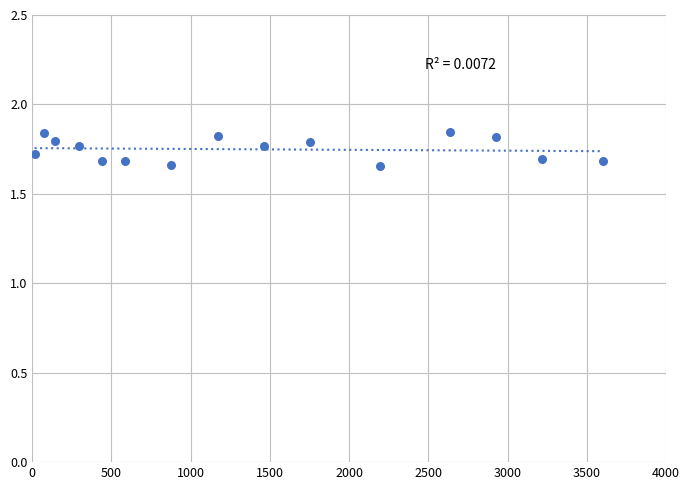

What is the range of X values (max minus min)?

3585.4